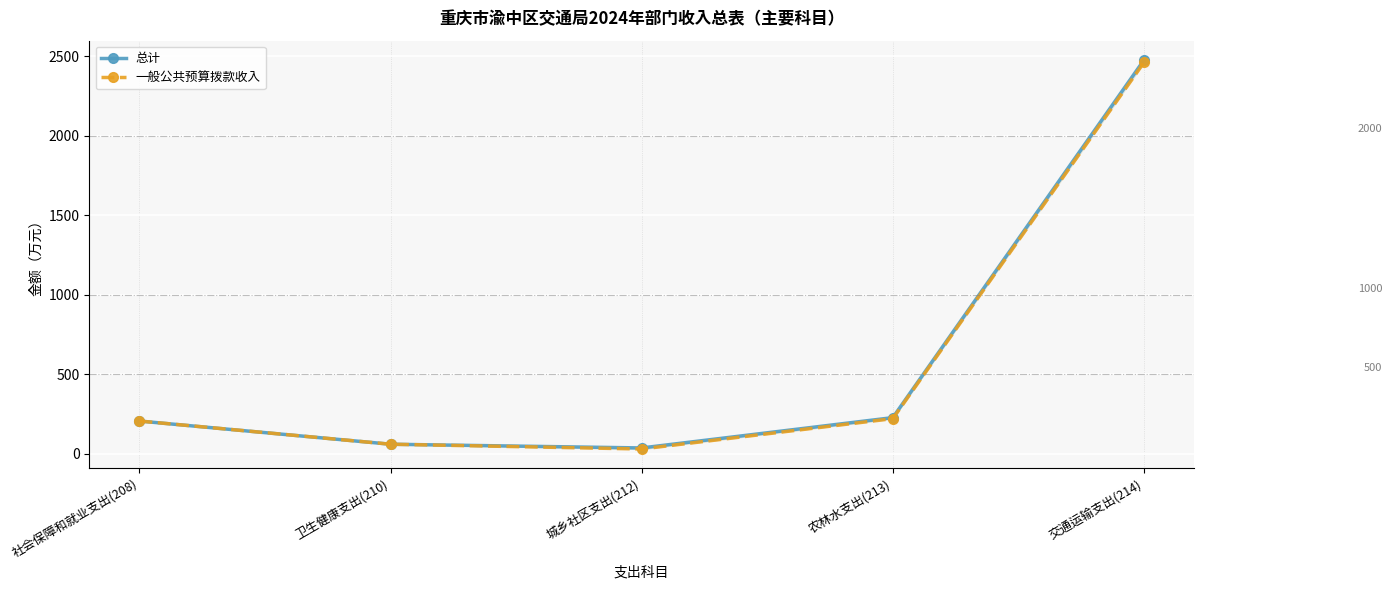

How many interior local valleys does the 总计 series have?

1